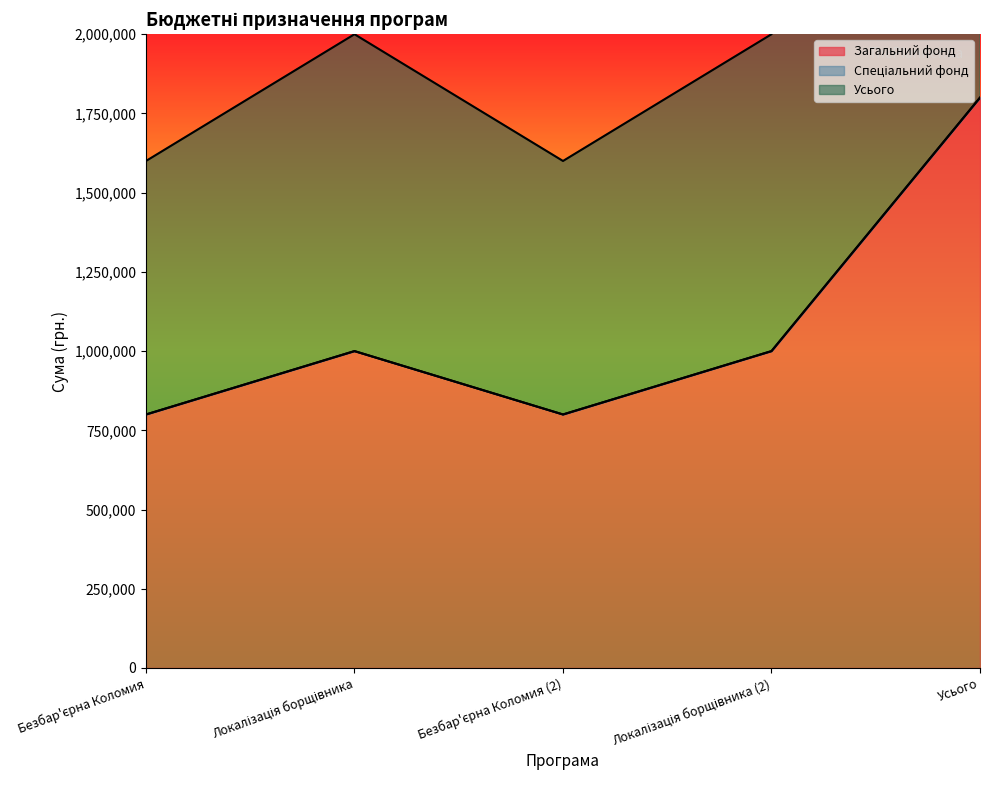

Does the chart display data point markers on the line(s)?

No